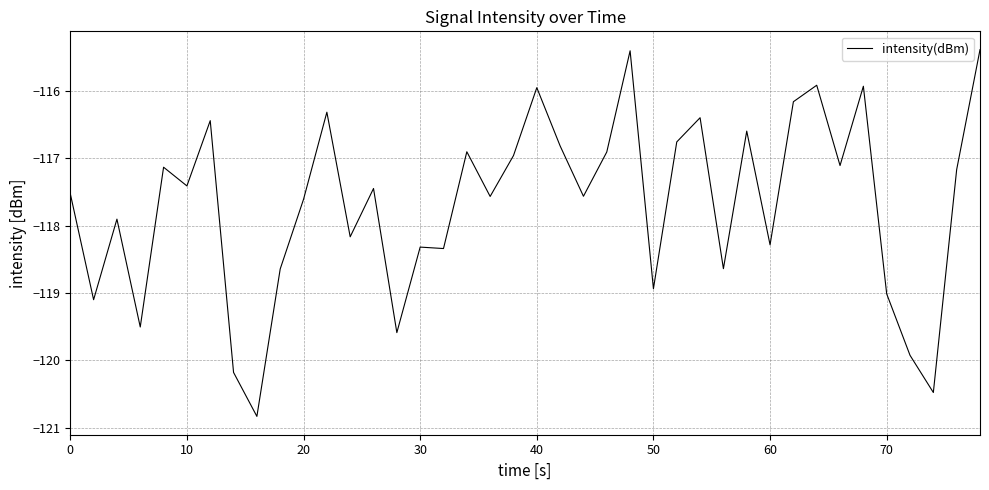

What is the minimum value shown in the chart?

-120.8